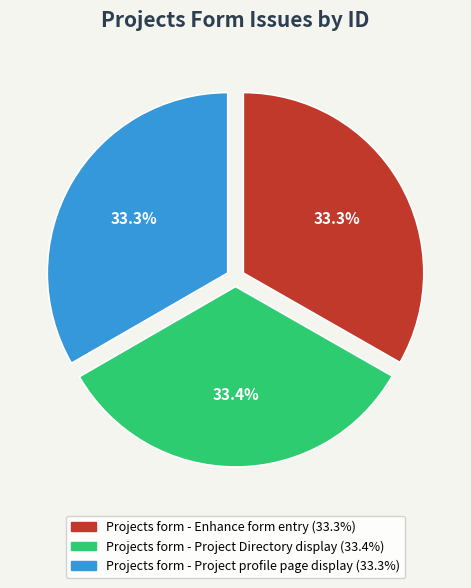

Is Projects form - Project Directory display the majority of the pie?

No